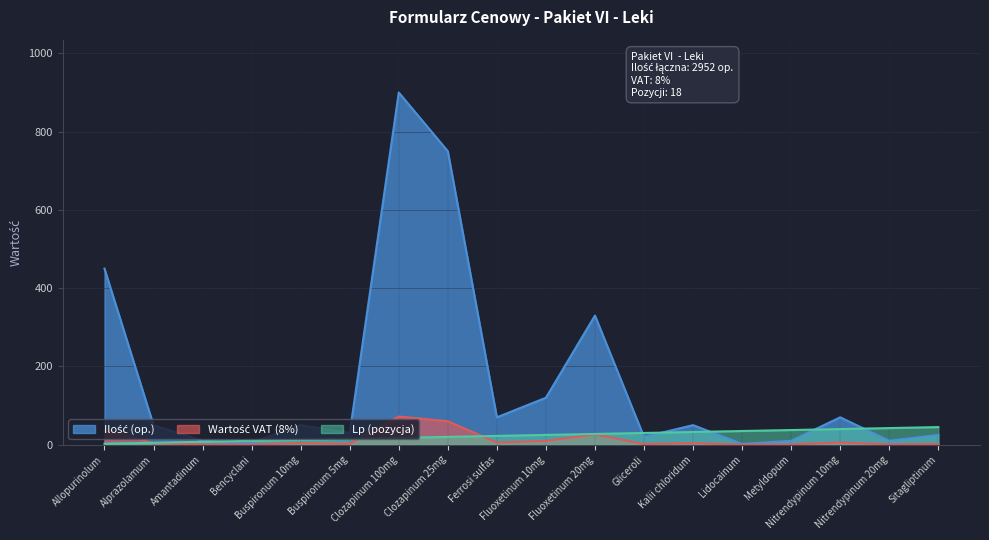

After their last crossing, which series has the higher values: Ilość (op.) or Lp?

Lp